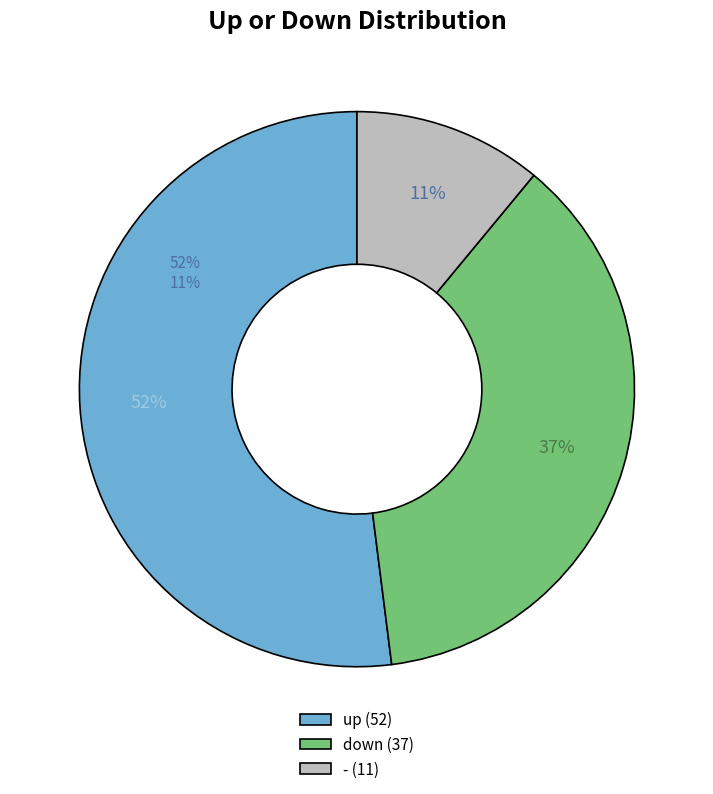

Count the number of slices in the pie.

3